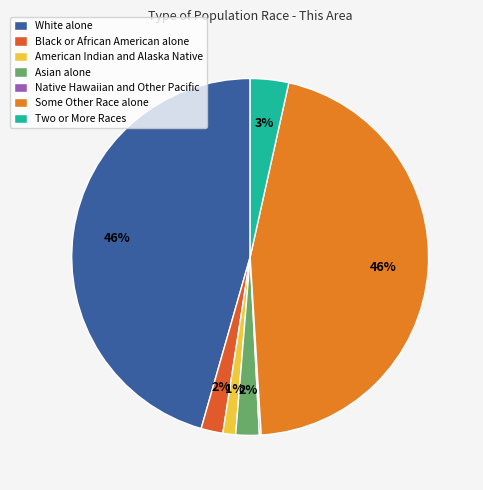

What portion of the pie excludes Two or More Races?

96.5%